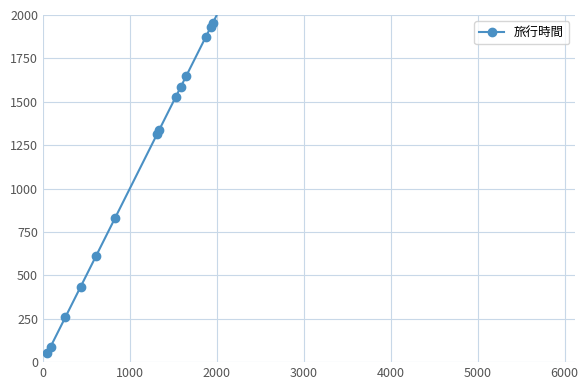

What is the sum of all values?

36361